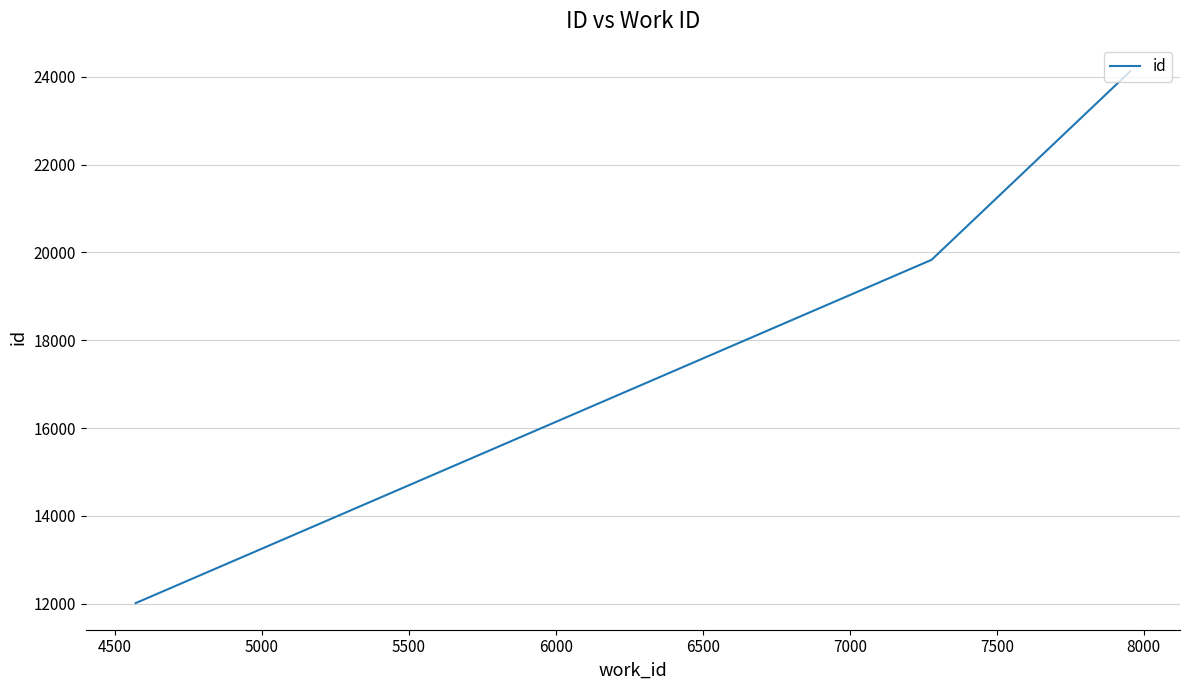

How many lines are shown in the chart?

1